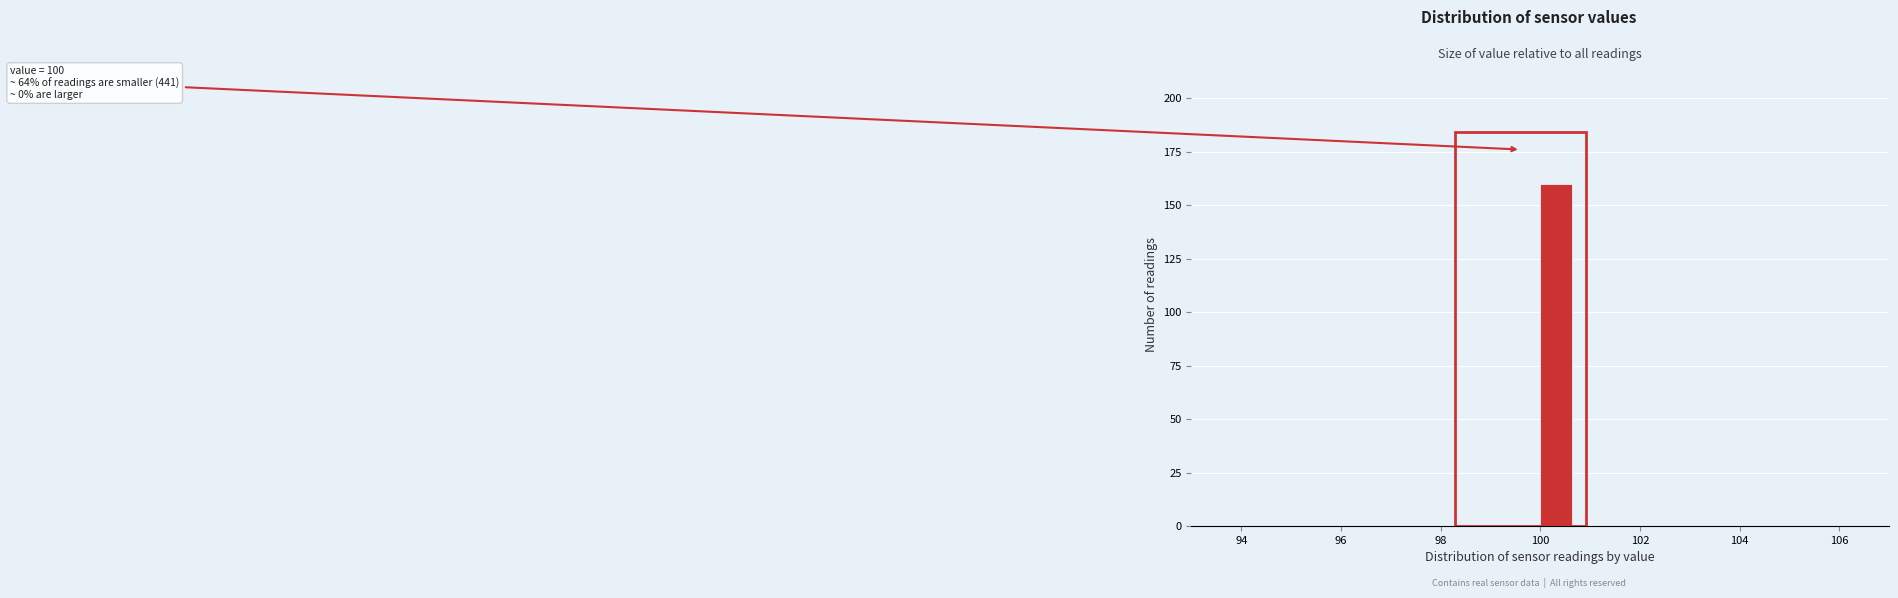

Around what value on the x-axis is the tallest bar? Give the approximate position of its centre, as read against the axis.

100.4